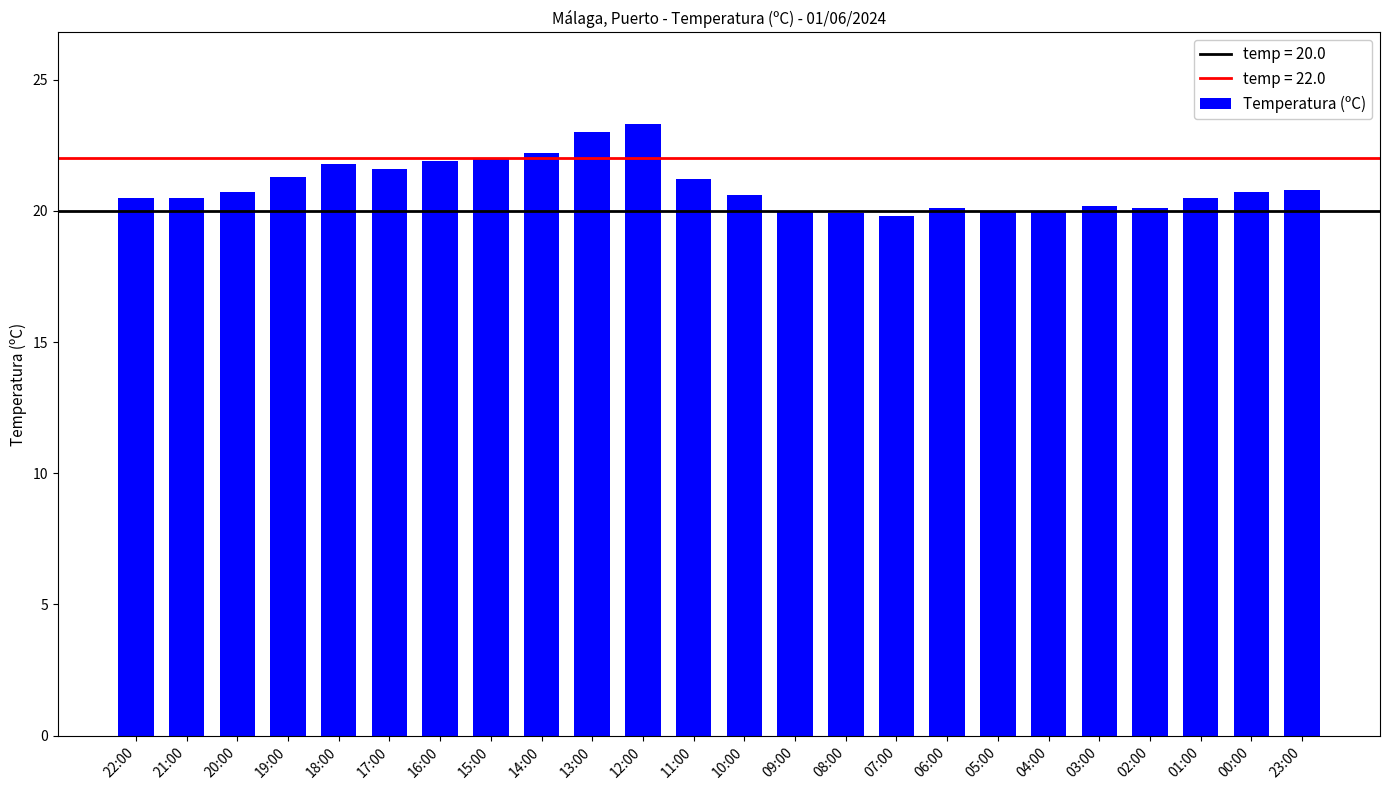

What position from the right is 14:00?

16